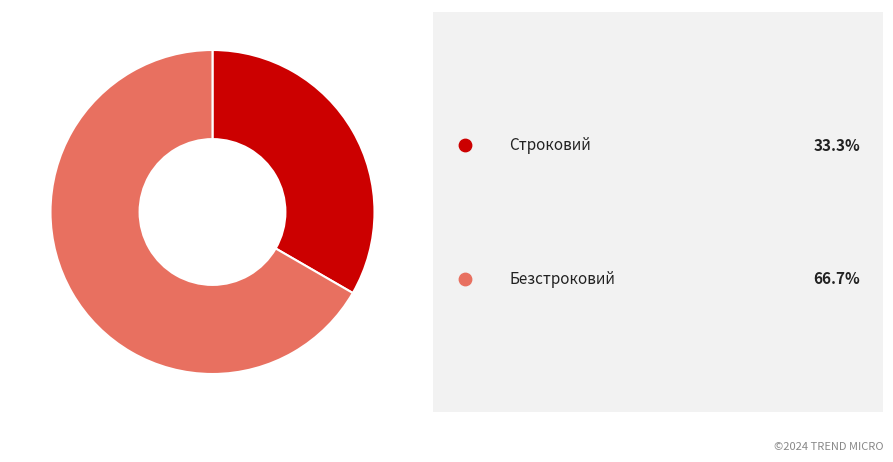

Between Строковий and Безстроковий, which is larger?

Безстроковий